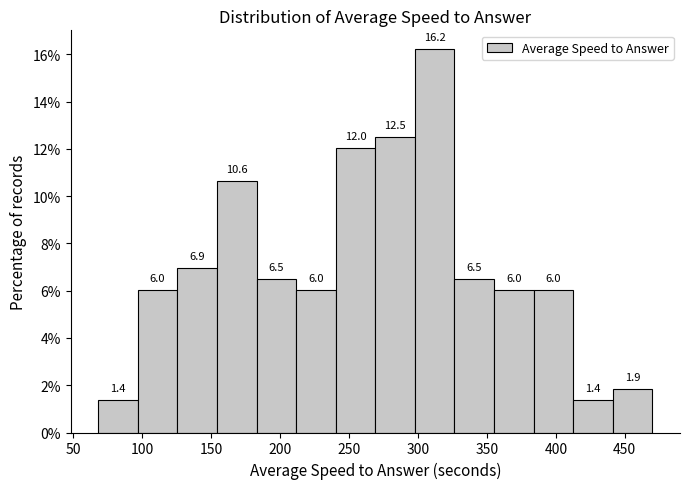

Reading left to right, list every bar in this chart as the range it spans on the x-axis followed by its height. The bar edges are not printed on the chart, so give them approximately, as read against the axis.

70 to 95: 1.4
95 to 125: 6.0
125 to 155: 6.9
155 to 185: 10.6
185 to 210: 6.5
210 to 240: 6.0
240 to 270: 12.0
270 to 300: 12.5
300 to 325: 16.2
325 to 355: 6.5
355 to 385: 6.0
385 to 415: 6.0
415 to 440: 1.4
440 to 470: 1.9